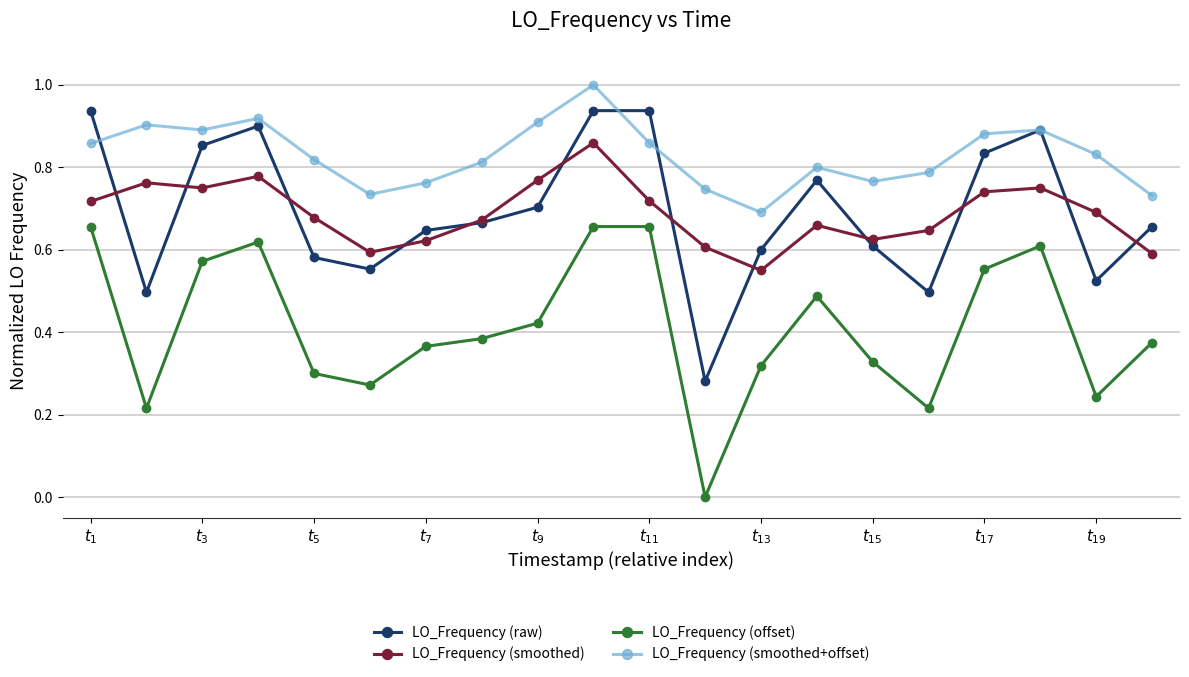

True or false: LO_Frequency (smoothed) and LO_Frequency (offset) cross at least once.

False